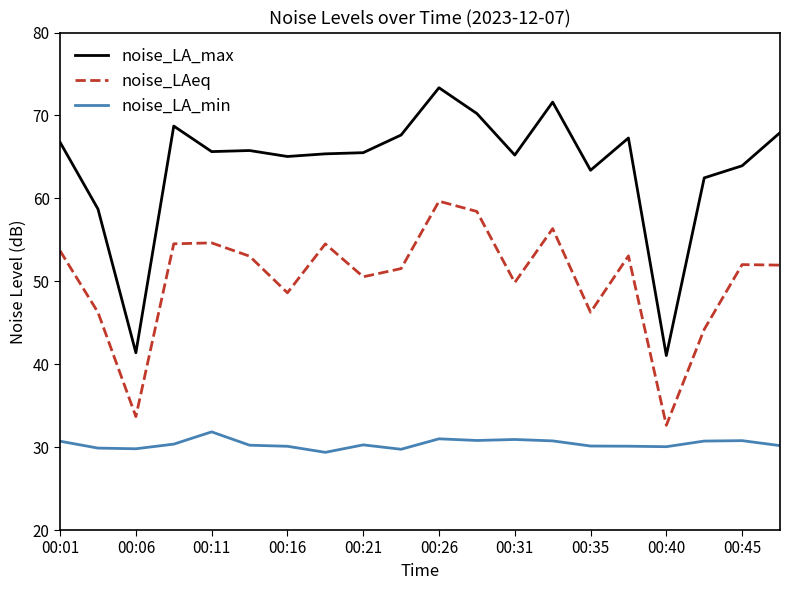

Which series has the largest total across all categories?

noise_LA_max